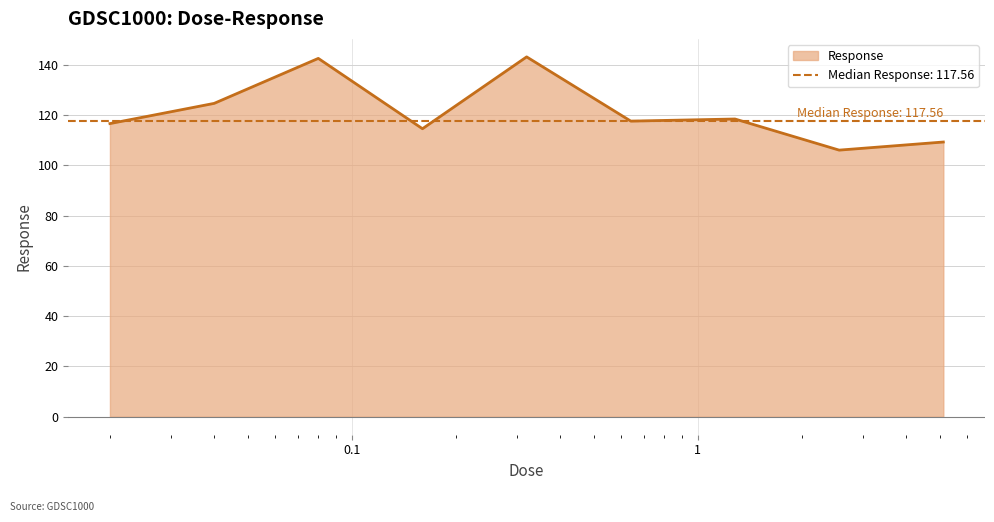

Between 2.56 and 0.04, which is larger?

0.04